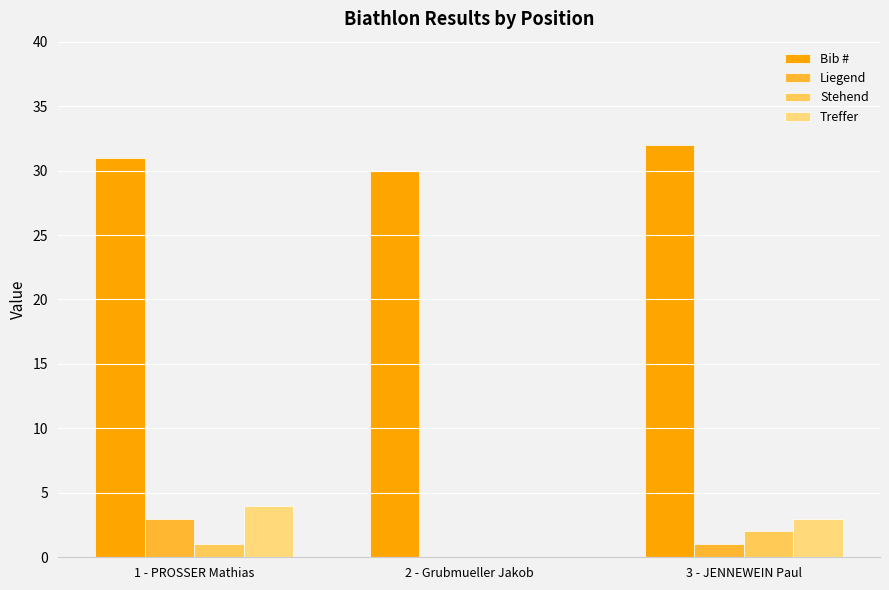

How many groups of bars are there?

3